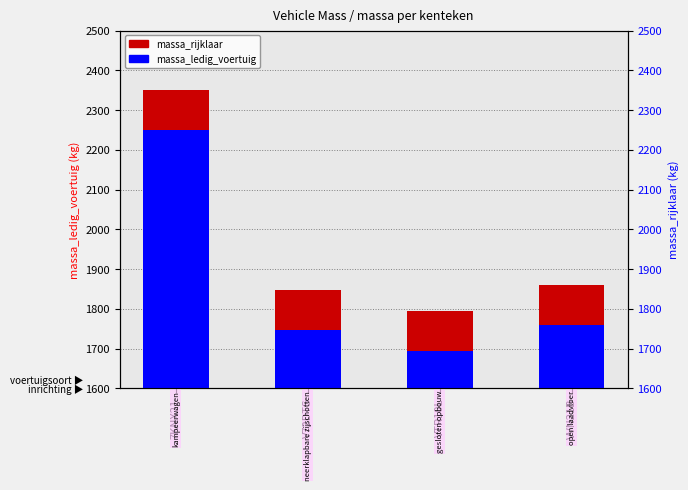

At which category is the sum across all series the highest?

7KNX21